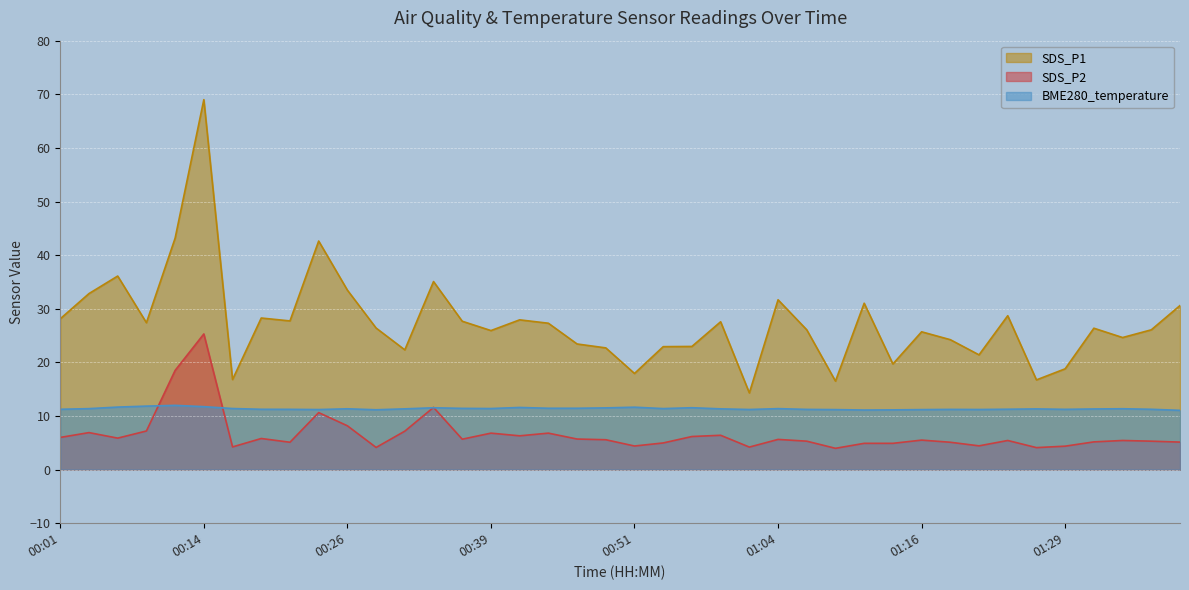

The value of SDS_P2 at 00:54 is 5.0. True or false?

True